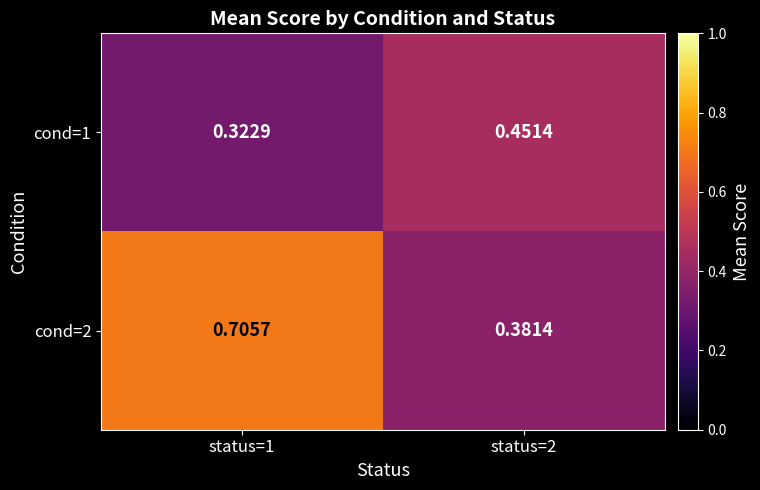

Count the number of categories in the chart.

2